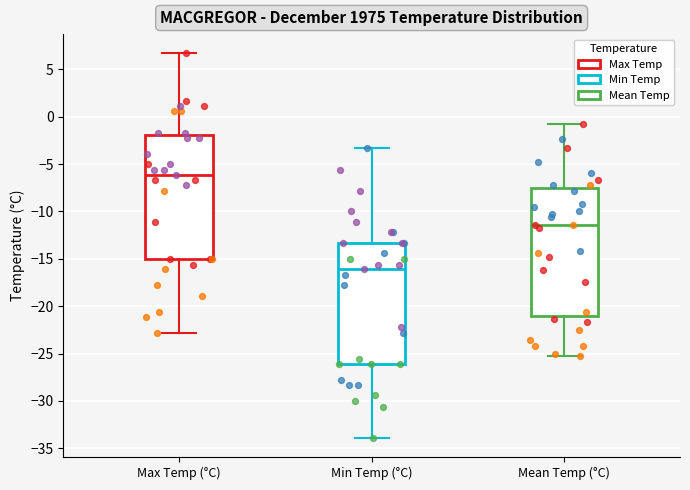

Reading left to right, read every box against the y-axis: the position of its median line, the range the box covers, and the ends of its whiskers. The values are not printed on the chart, so give them approximately, as read against the axis.

Max Temp (°C): median -6.0, box -15.0 to -2.0, whiskers -23.0 to 6.5
Min Temp (°C): median -16.0, box -26.0 to -13.5, whiskers -34.0 to -3.5
Mean Temp (°C): median -11.5, box -21.0 to -7.5, whiskers -25.5 to -1.0